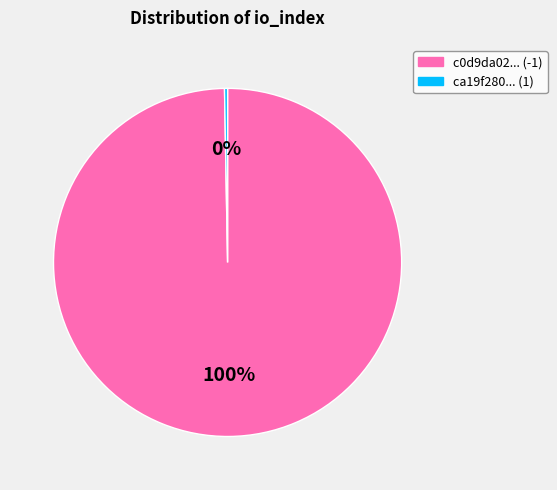

Approximately how many times larger is the value at c0d9da02... (-1) compared to ca19f280... (1)?

352.8